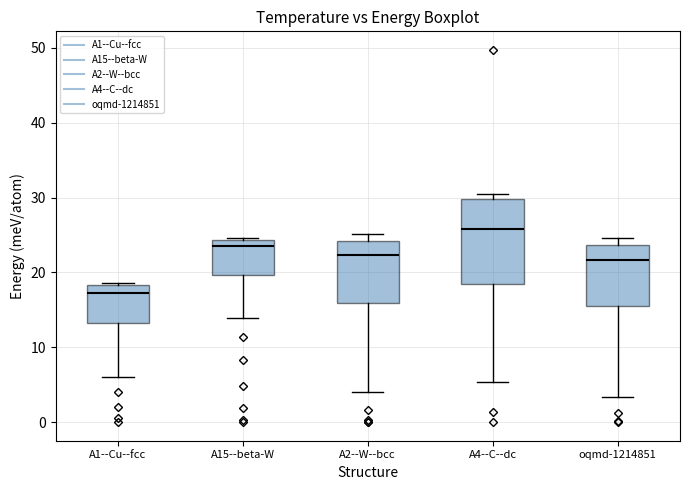

Reading left to right, read every box against the y-axis: the position of its median line, the range the box covers, and the ends of its whiskers. The values are not printed on the chart, so give them approximately, as read against the axis.

A1--Cu--fcc: median 17, box 13 to 18, whiskers 6 to 19
A15--beta-W: median 24 (just below the box's upper edge), box 20 to 24, whiskers 14 to 25
A2--W--bcc: median 22, box 16 to 24, whiskers 4 to 25
A4--C--dc: median 26, box 18 to 30, whiskers 5 to 31
oqmd-1214851: median 22, box 16 to 24, whiskers 3 to 25